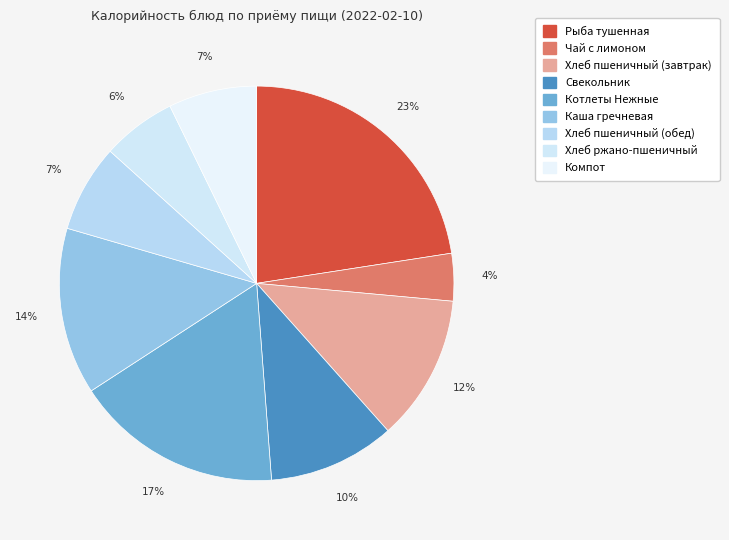

To the nearest percent, what portion does Хлеб пшеничный (обед) represent?

7%